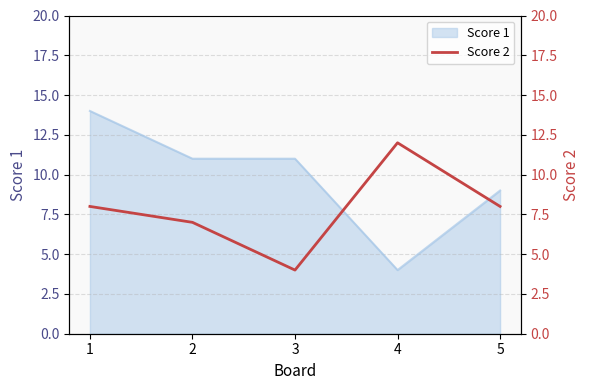

True or false: Score 1 has a value of 5 at 1.

False